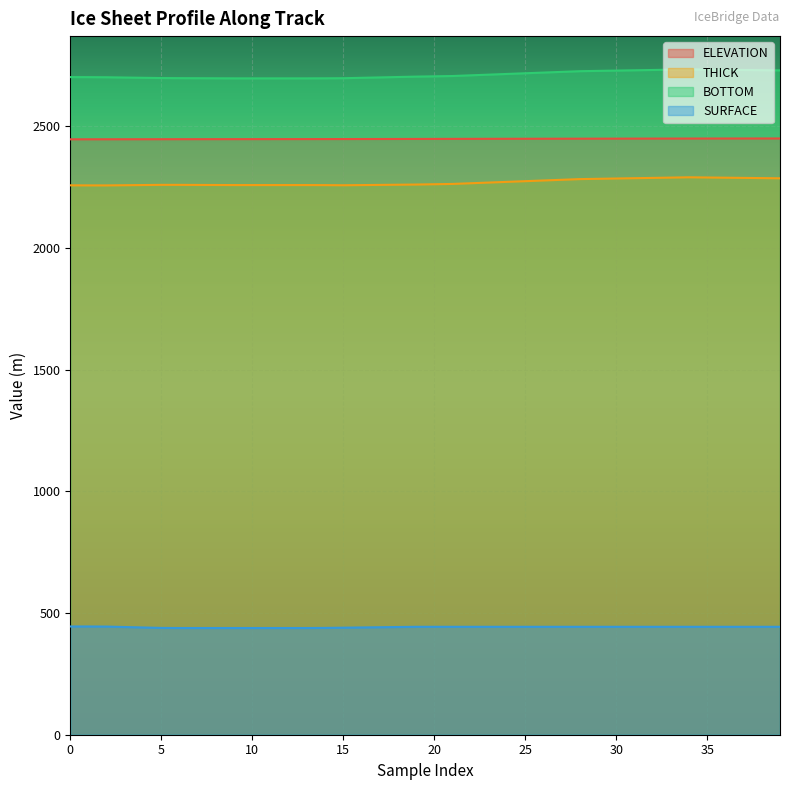

What is the difference between the maximum and minimum values in the THICK series?

33.3